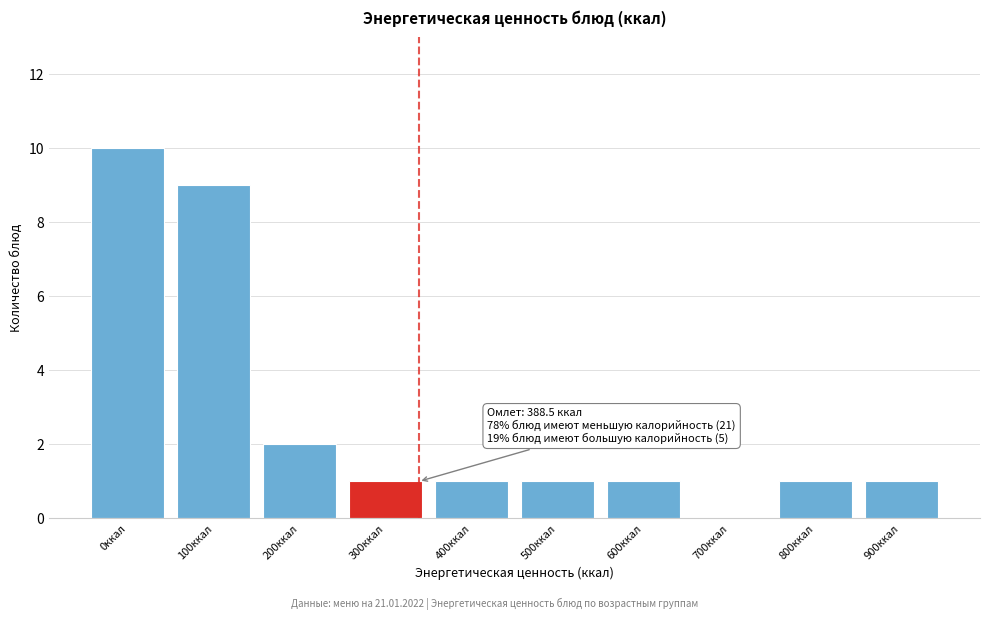

Reading right to left, list all the values displayed in this chart.

900ккал=1	800ккал=1	700ккал=0	600ккал=1	500ккал=1	400ккал=1	300ккал=1	200ккал=2	100ккал=9	0ккал=10